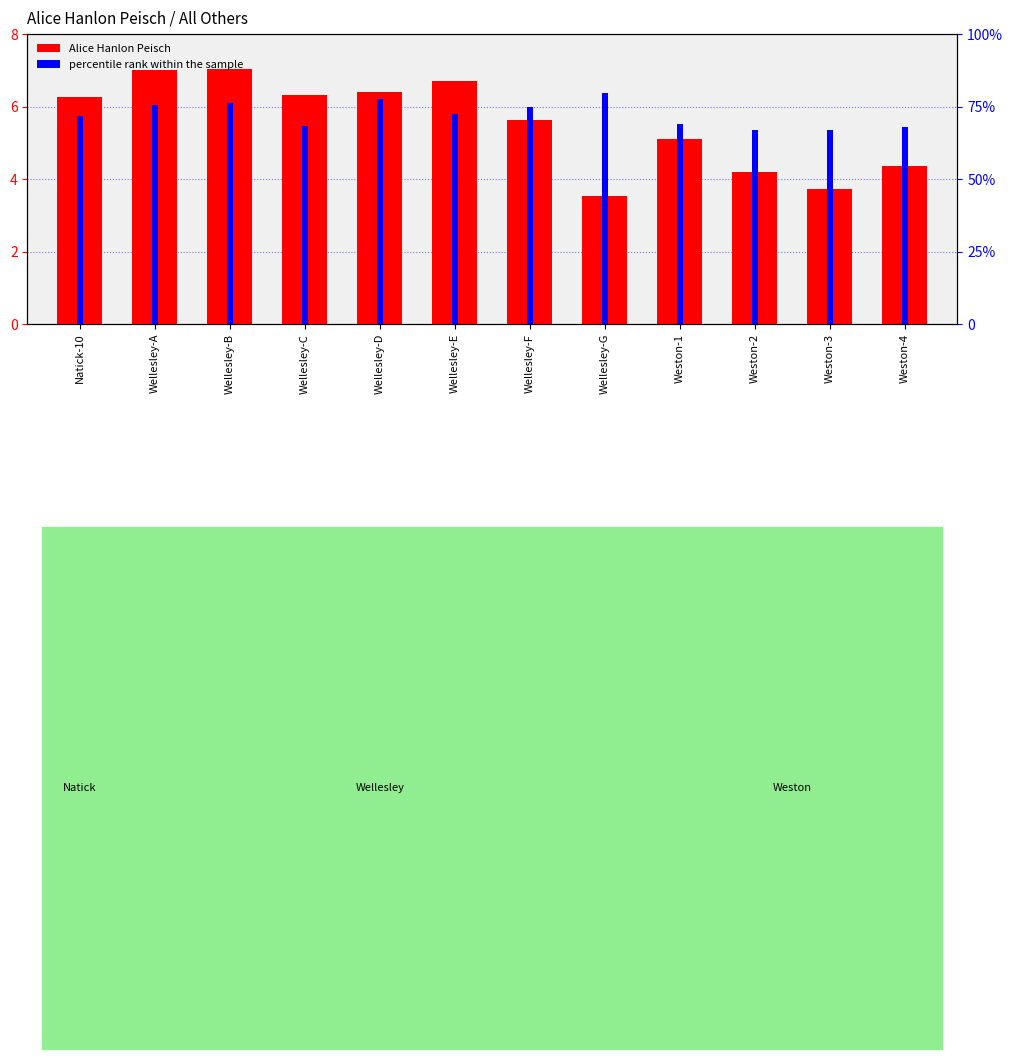

How many series are shown in this chart?

2